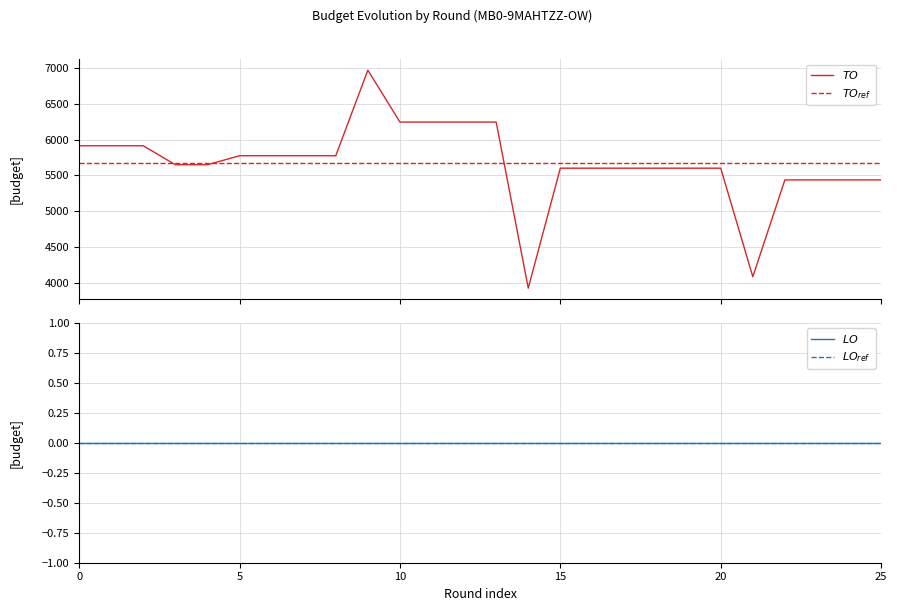

How many interior local valleys (lower than both neighbors) does the data have?

2